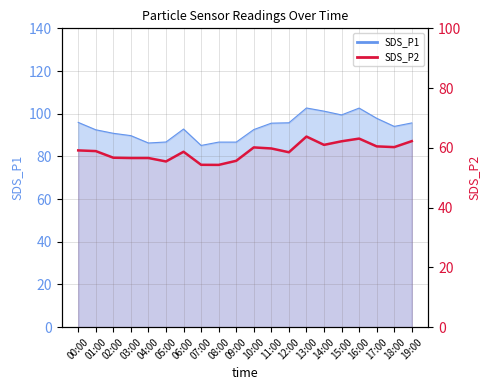

Count the number of categories in the chart.

20